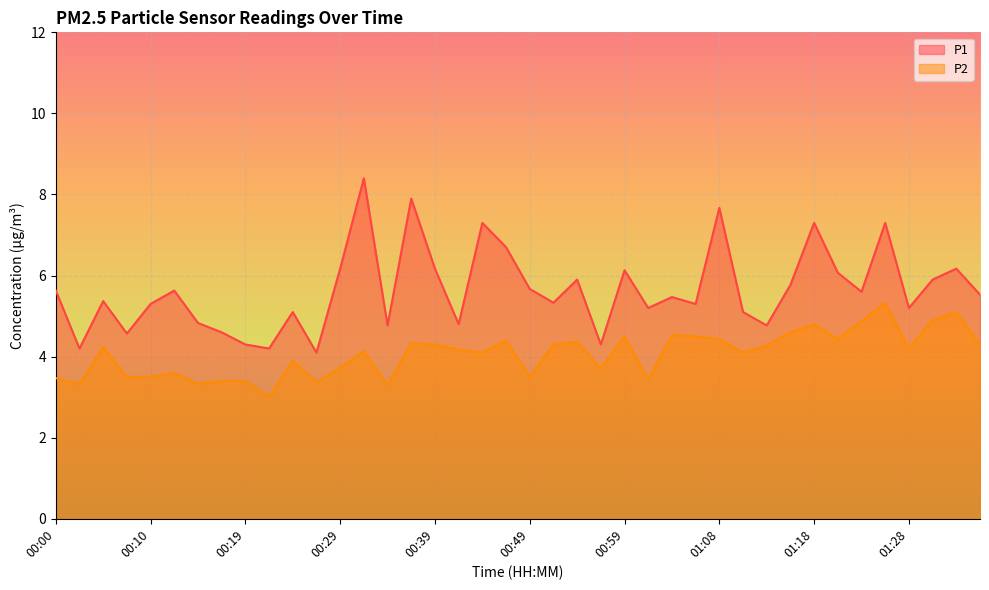

Between 00:36 and 00:56, which is larger?

00:36